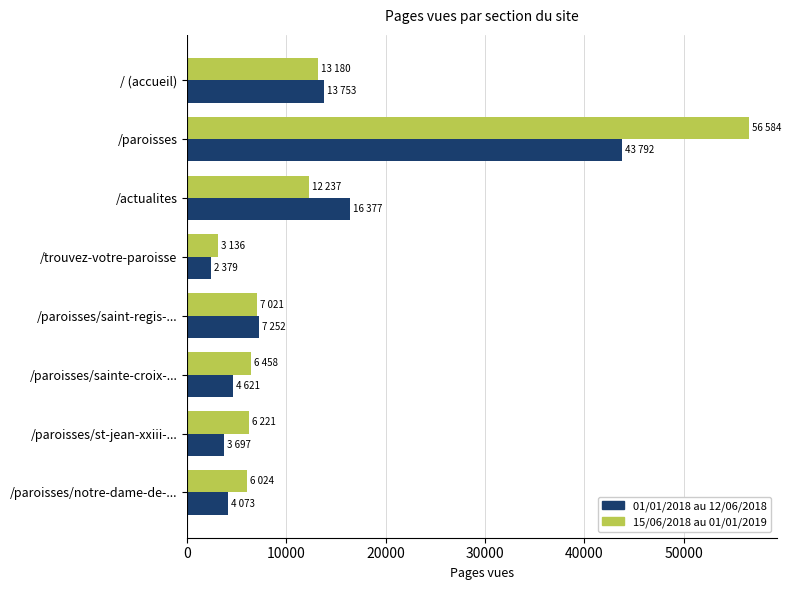

What are all the series names shown in the legend?

01/01/2018 au 12/06/2018, 15/06/2018 au 01/01/2019